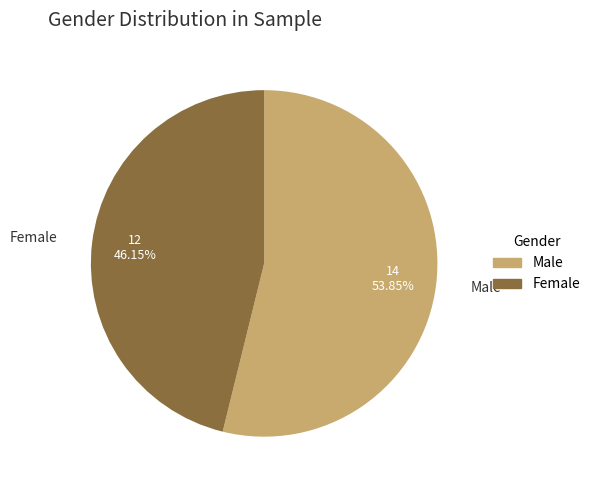

Which category has the biggest portion of the pie?

Male